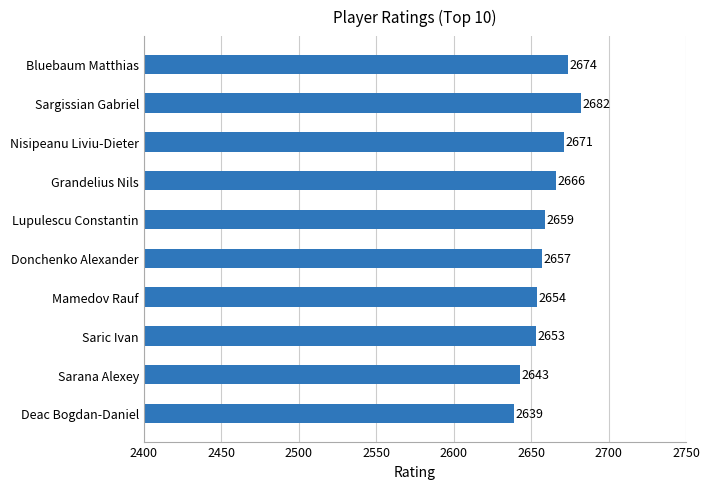

At which label is the value closest to 2660?

Lupulescu Constantin